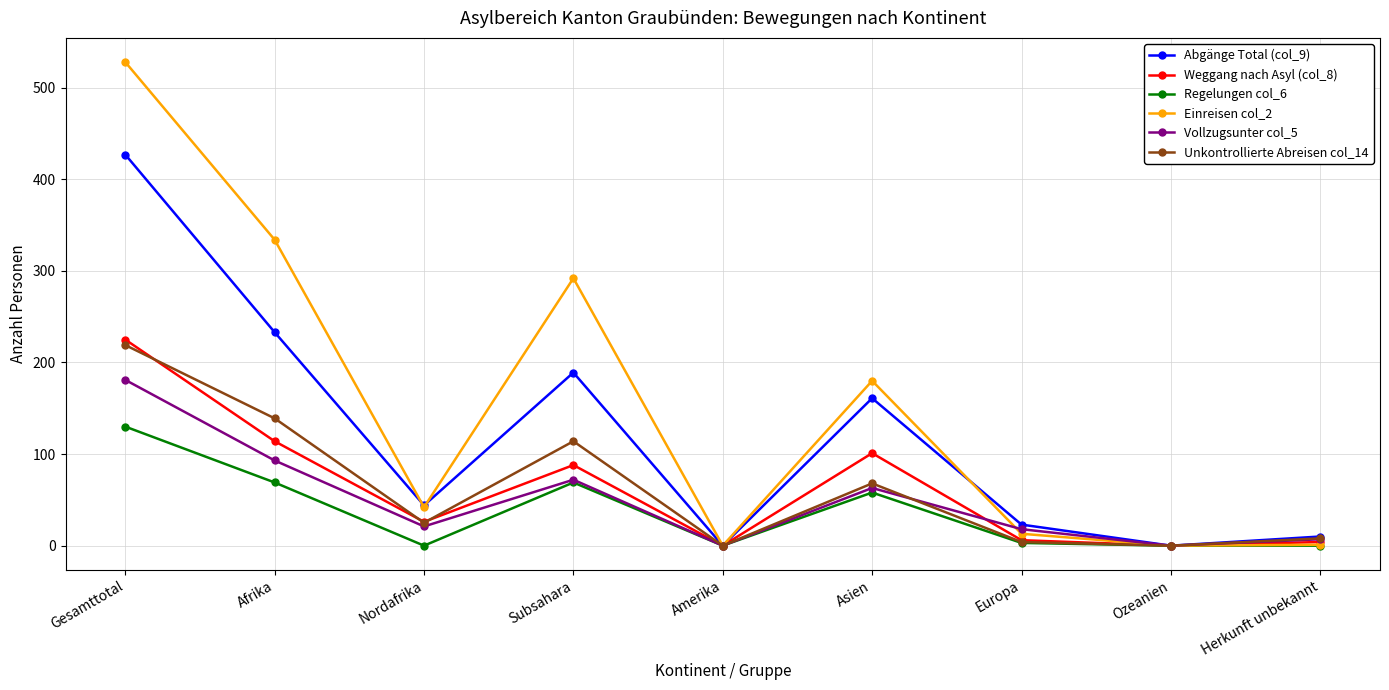

What are all the series names shown in the legend?

Abgänge Total (col_9), Weggang nach Asyl (col_8), Regelungen col_6, Einreisen col_2, Vollzugsunter col_5, Unkontrollierte Abreisen col_14